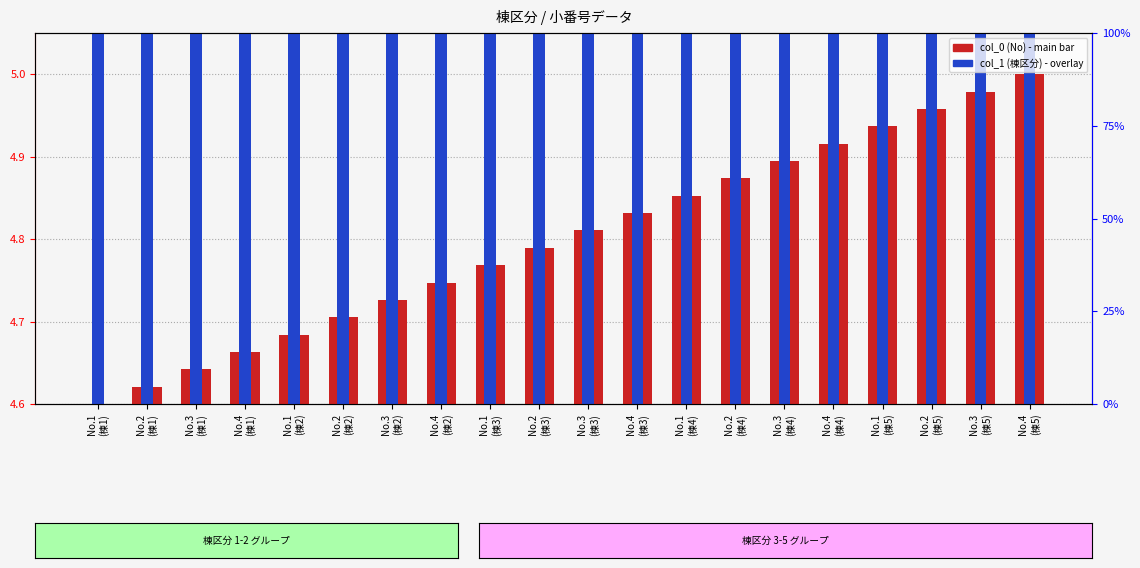

At which label is col_0 (No) closest to 0?

No.1
(棟1)